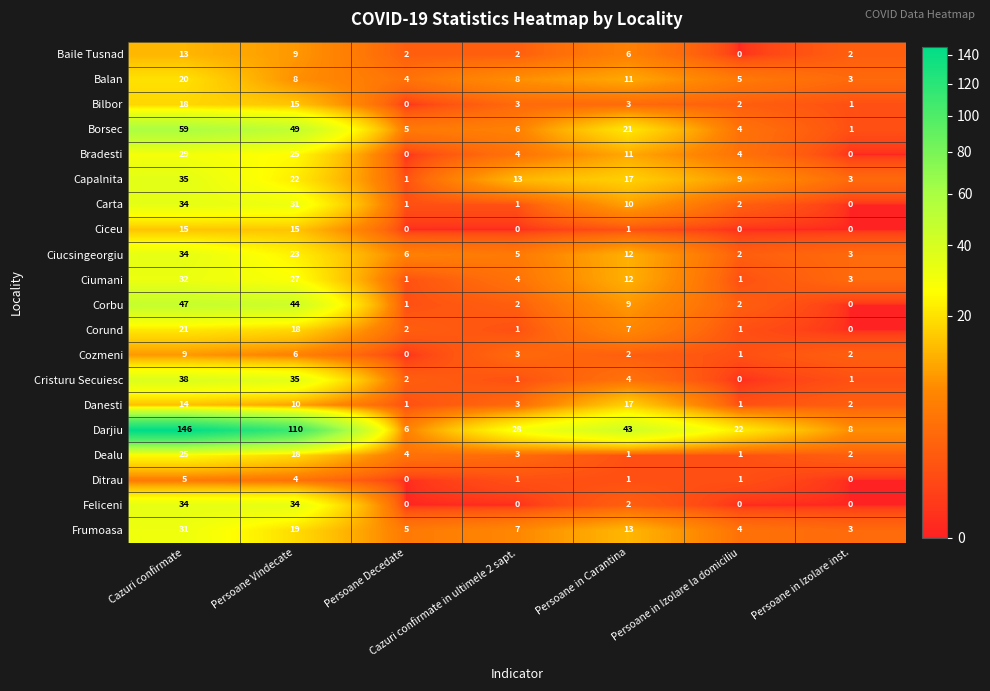

Rank the categories by Frumoasa value from lowest to highest.

Persoane in Izolare inst., Persoane in Izolare la domiciliu, Persoane Decedate, Cazuri confirmate in ultimele 2 sapt., Persoane in Carantina, Persoane Vindecate, Cazuri confirmate